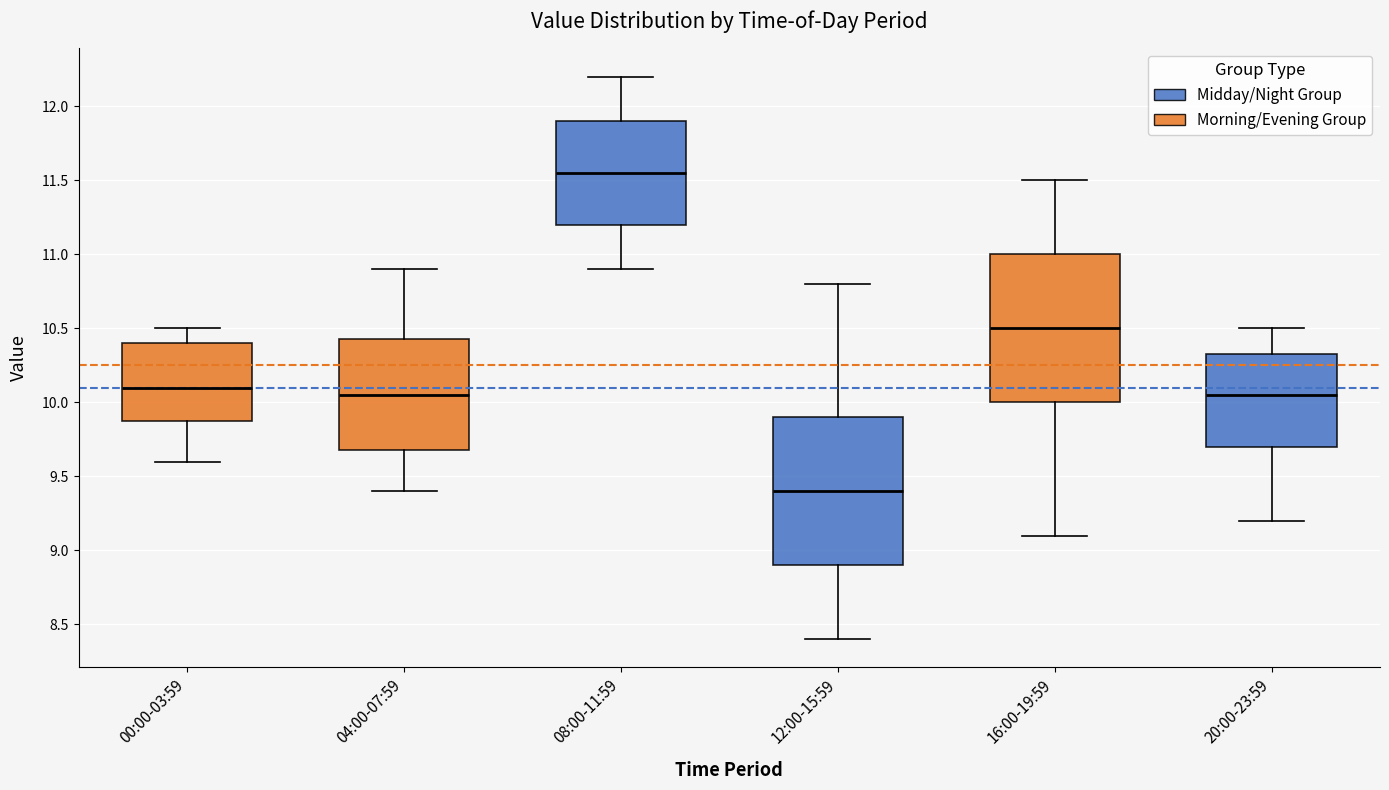

Where is the lower edge of the box for 12:00-15:59 on the y-axis? The values are not printed on the chart, so give them approximately, as read against the axis.

8.90